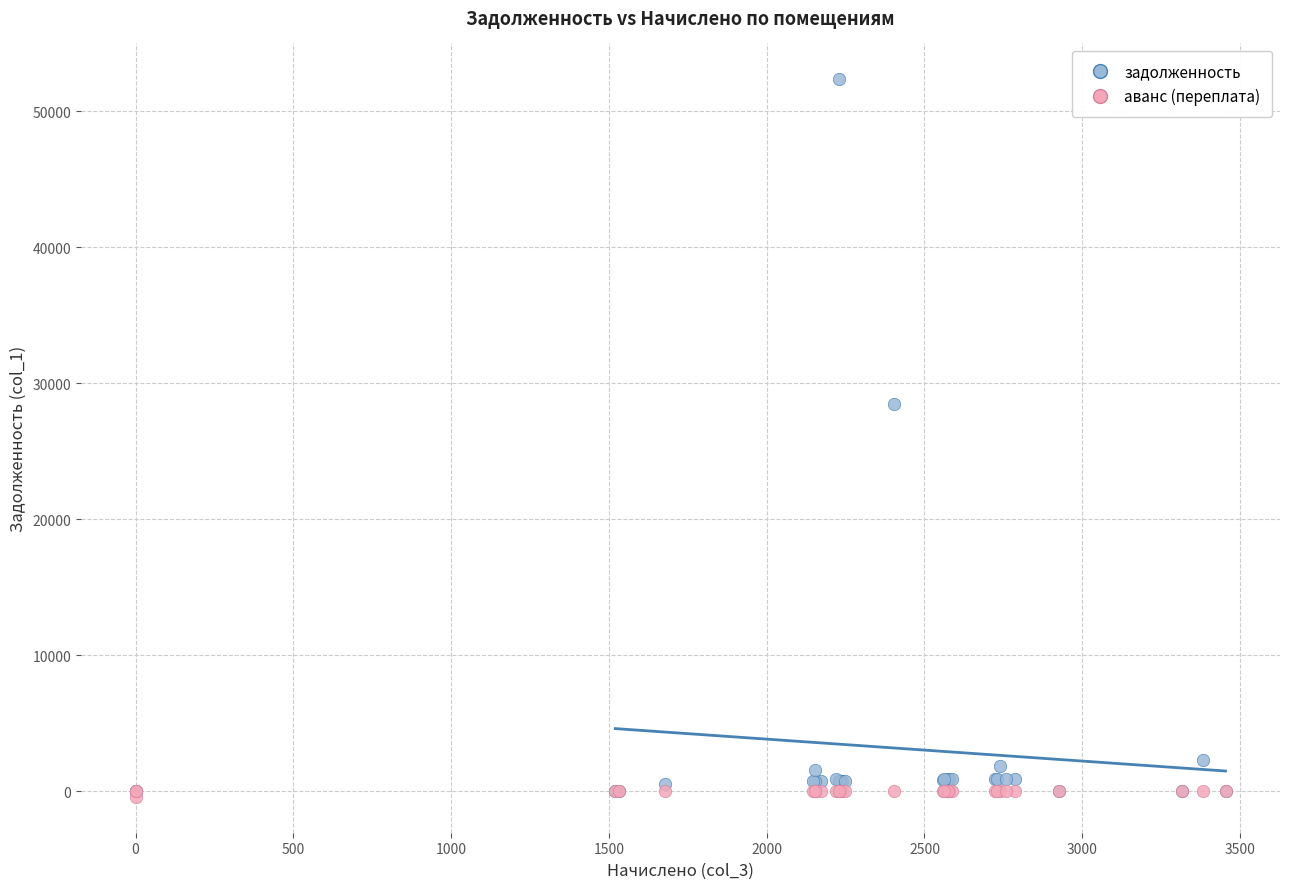

In the задолженность series, what Y value is closest to 26176?

28475.3